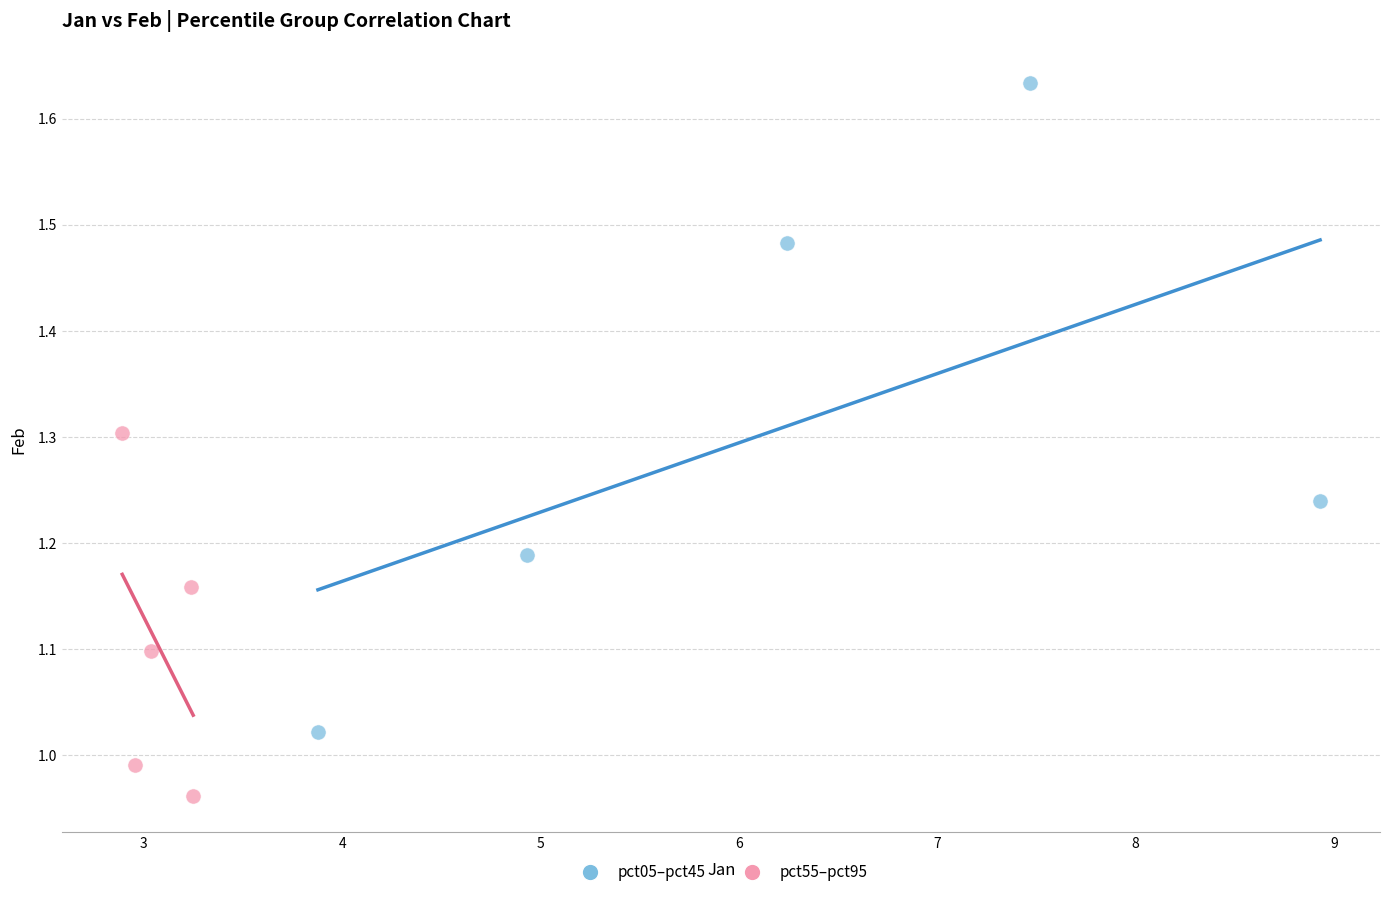

Which series reaches the minimum Y coordinate?

pct55–pct95